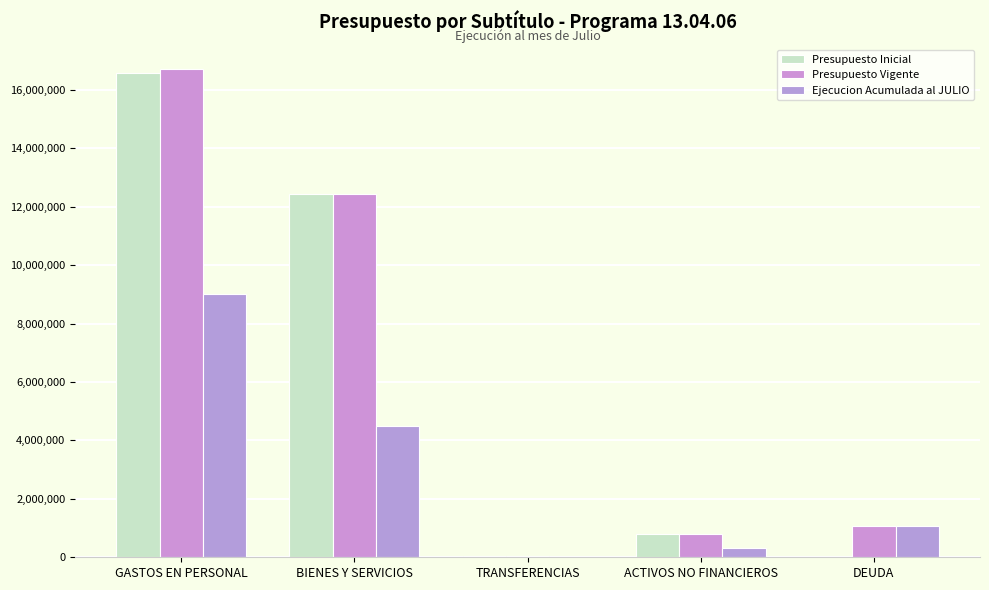

What is the approximate value of Presupuesto Vigente at BIENES Y SERVICIOS?

12421831